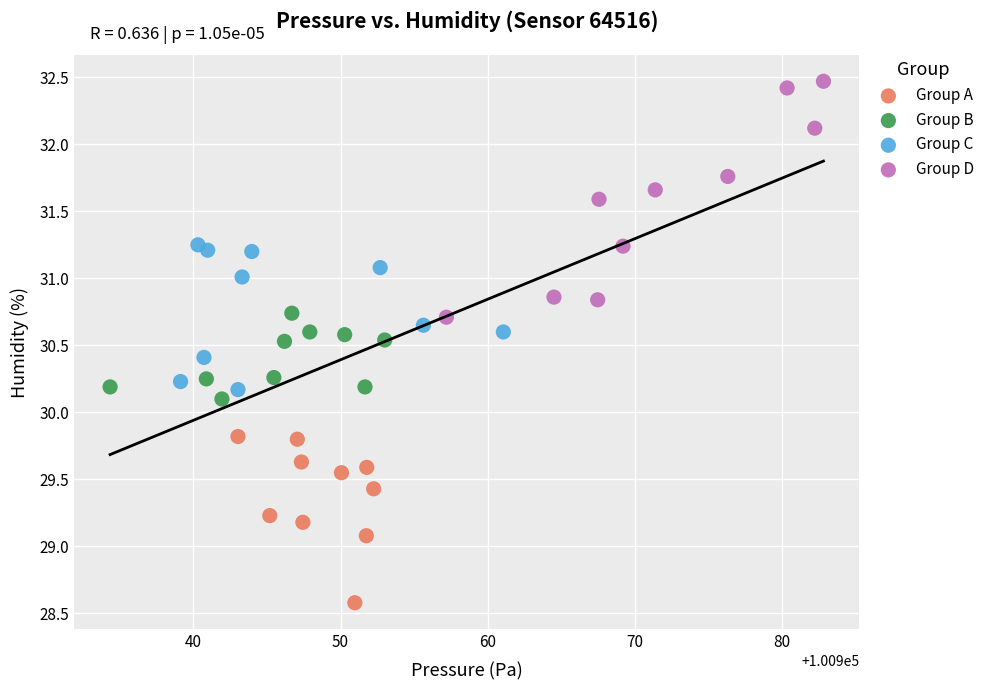

Which series has the largest Y range (max minus min)?

Group D